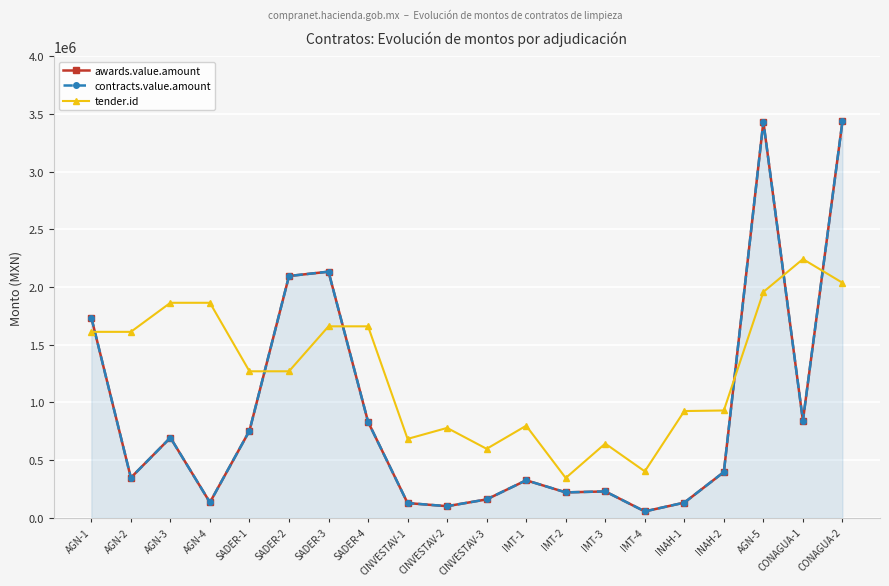

Reading left to right, extract all data points from this chart.

awards.value.amount: 1736000.0	347200.0	694400.0	133093.3	754310.3	2096100.0	2133549.0	831896.0	127261.4	100218.5	159076.8	324897.8	219869.0	228188.6	54967.4	131206.0	396200.0	3434432.5	842089.5	3436371.9
contracts.value.amount: 1736000.0	347200.0	694400.0	133093.3	754310.3	2096100.0	2133549.0	831896.0	127261.4	100218.5	159076.8	324897.8	219869.0	228188.6	54967.4	131206.0	396200.0	3434432.5	842089.5	3436371.9
tender.id: 1611833.0	1611833.0	1863821.0	1863821.0	1269866.0	1269866.0	1659669.0	1659669.0	683671.0	778814.0	597572.0	797853.0	344701.0	642909.0	402171.0	925019.0	930016.0	1957880.0	2242506.0	2037505.0